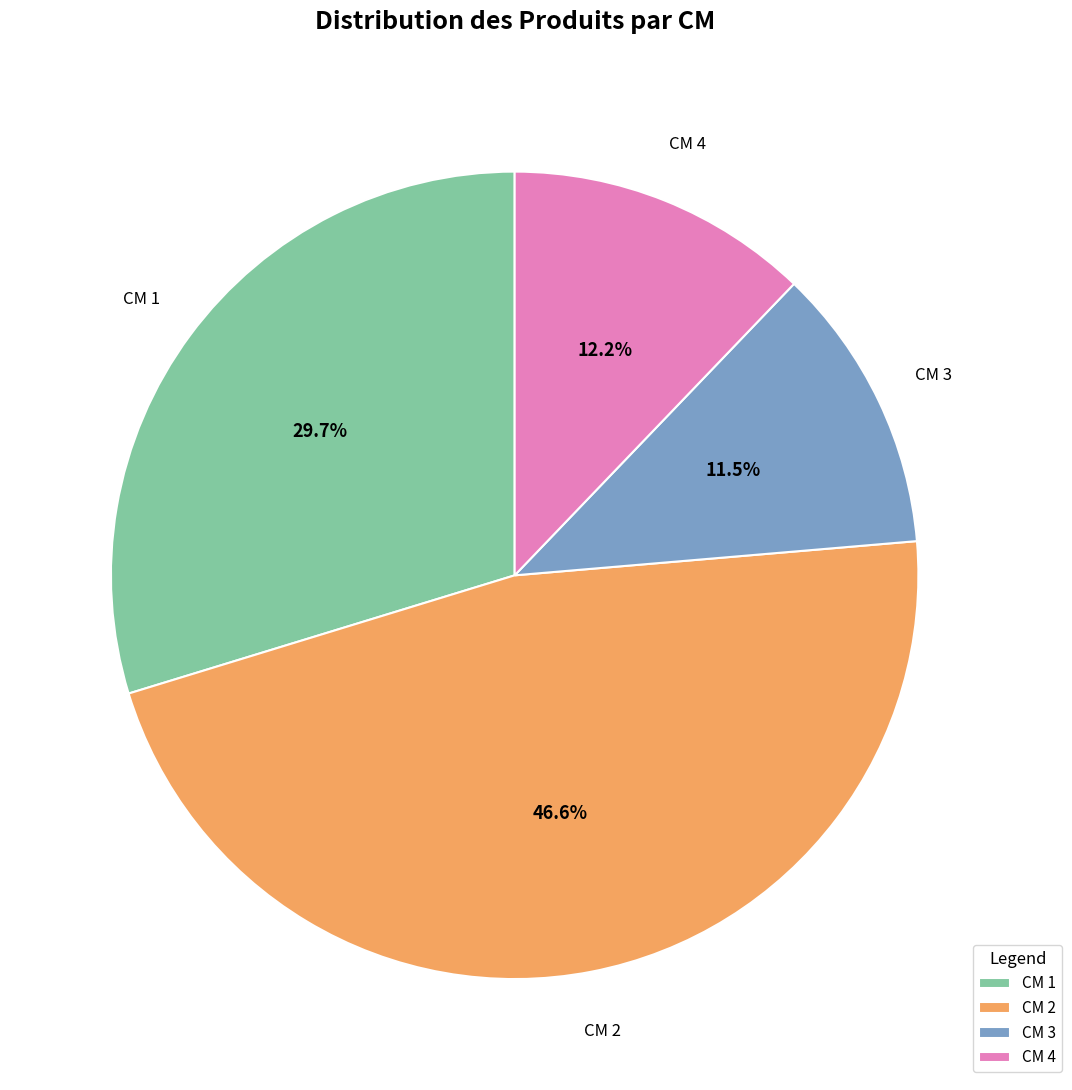

Between CM 4 and CM 3, which is larger?

CM 4